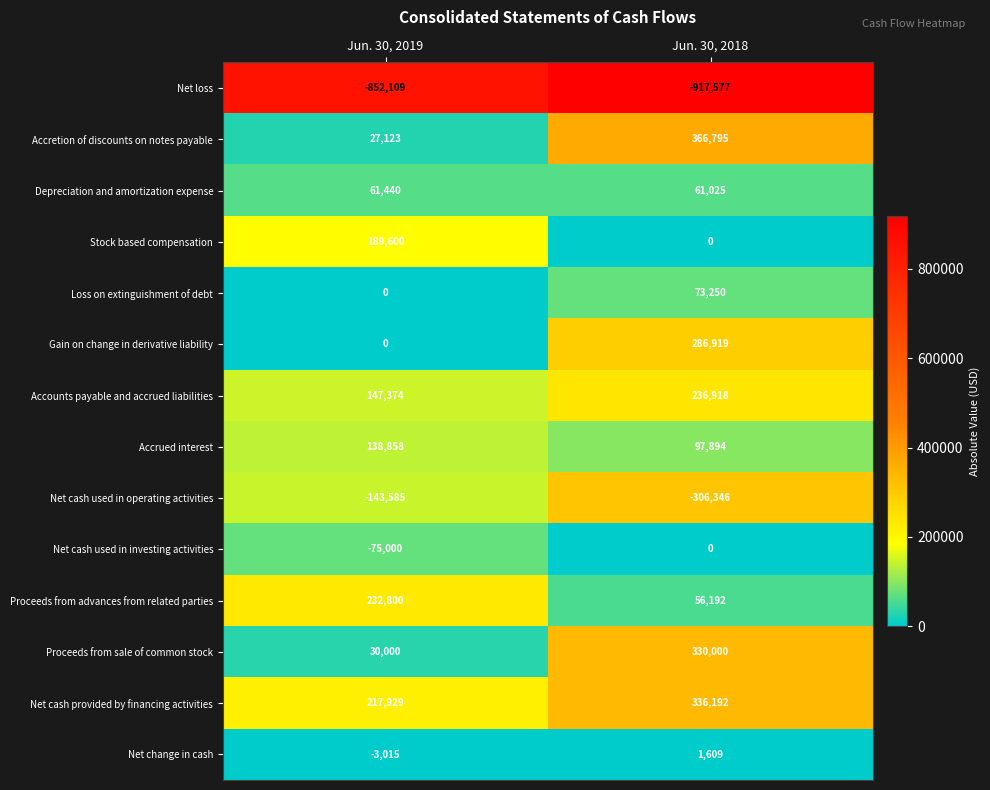

At which category is the sum across all series the highest?

Jun. 30, 2018